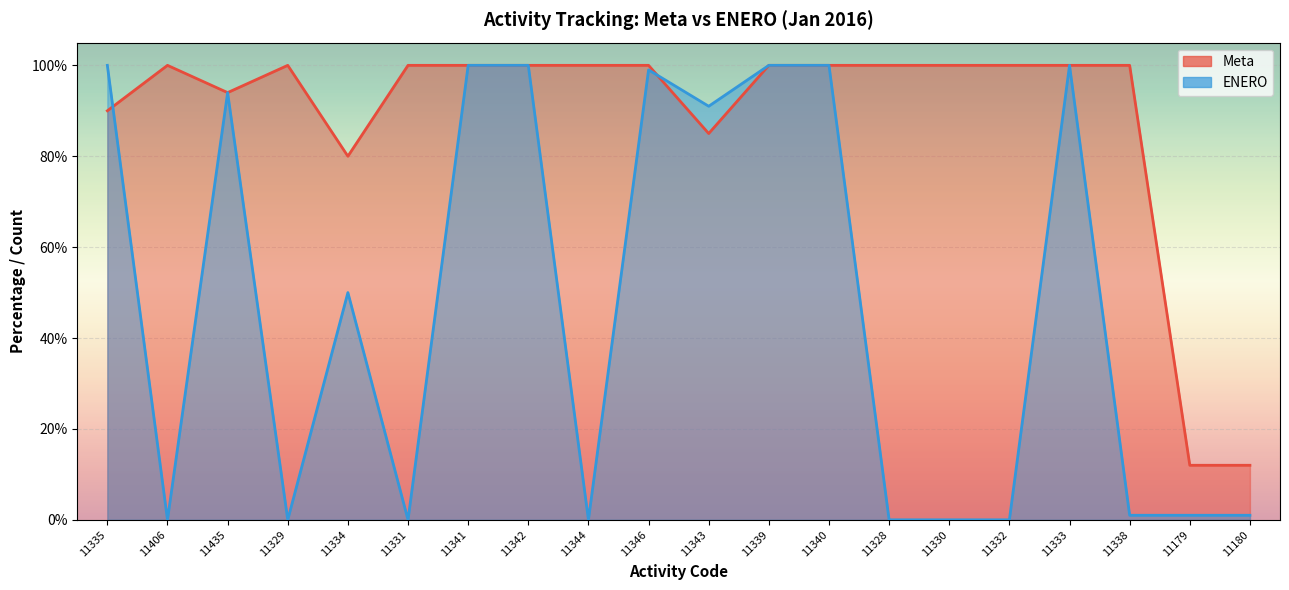

Between which two adjacent categories do Meta and ENERO first intersect?

11335 and 11406